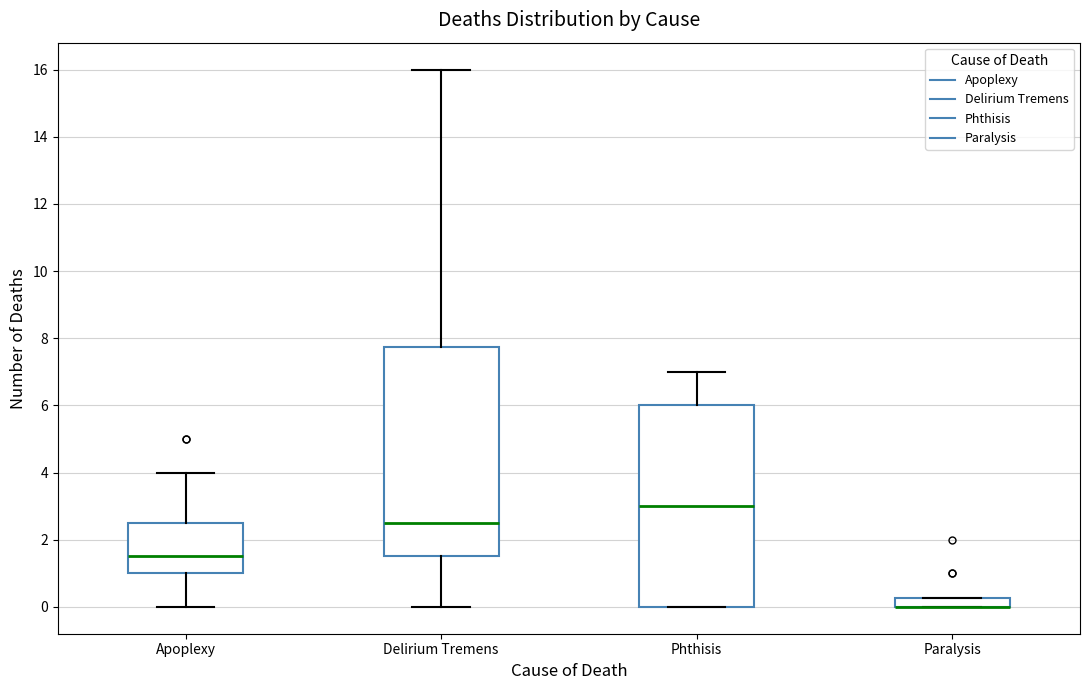

Where does the median line of the box for Phthisis sit on the y-axis? The values are not printed on the chart, so give them approximately, as read against the axis.

3.0